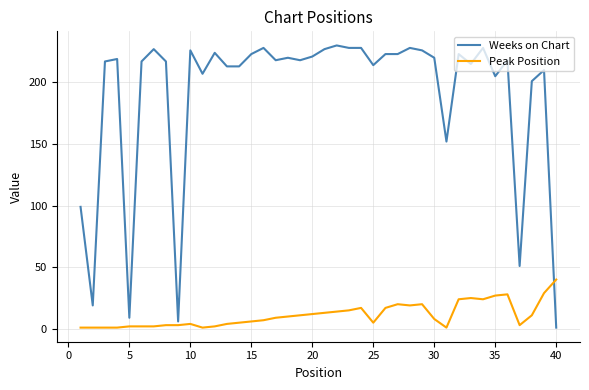

How many series are shown in this chart?

2